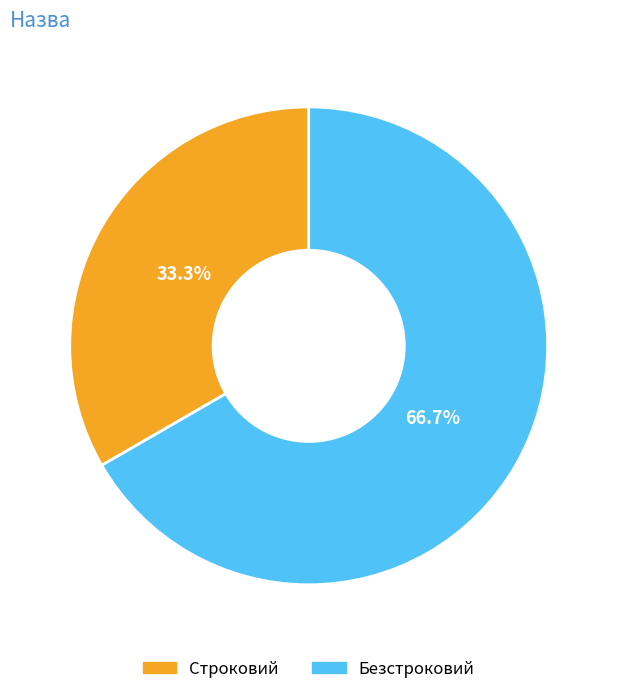

To the nearest percent, what portion does Безстроковий represent?

67%